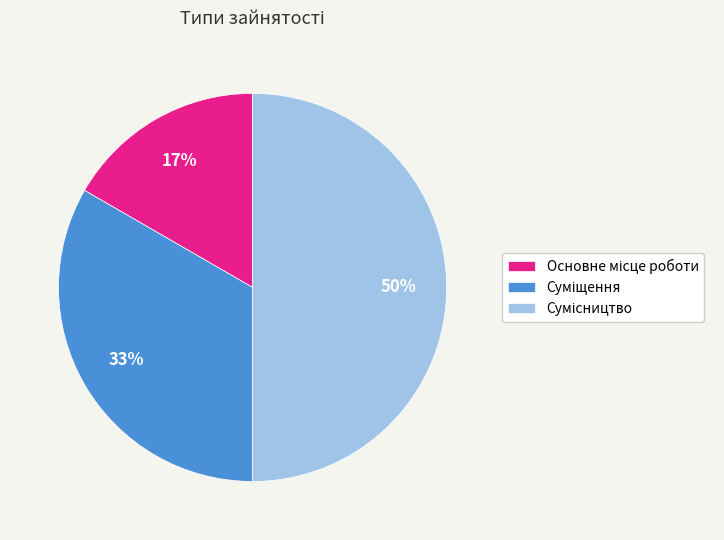

To the nearest percent, what is the average slice percentage?

33%